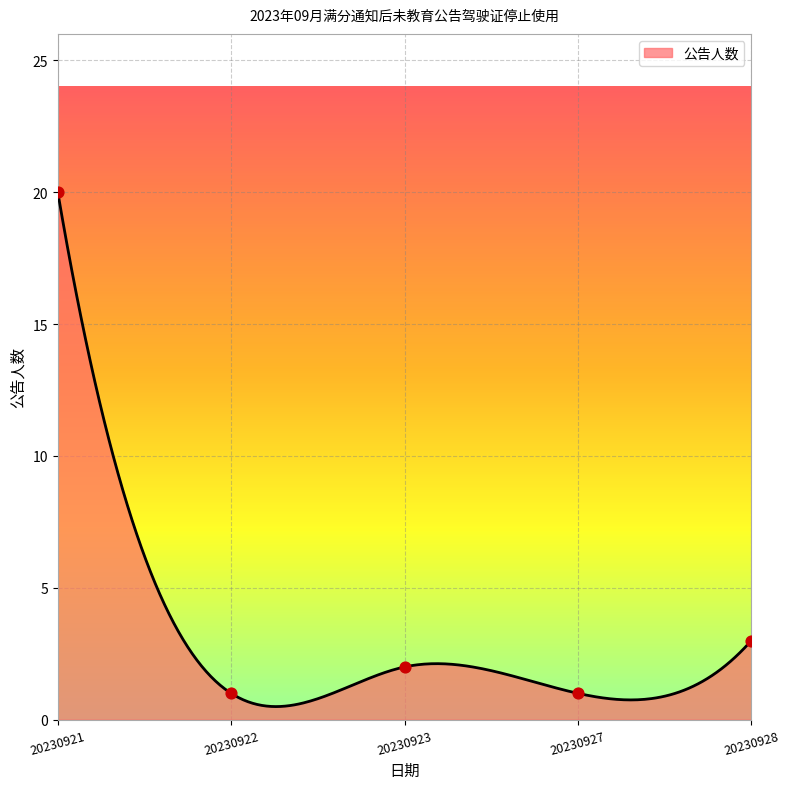

What is the maximum value for 公告人数?

20.0